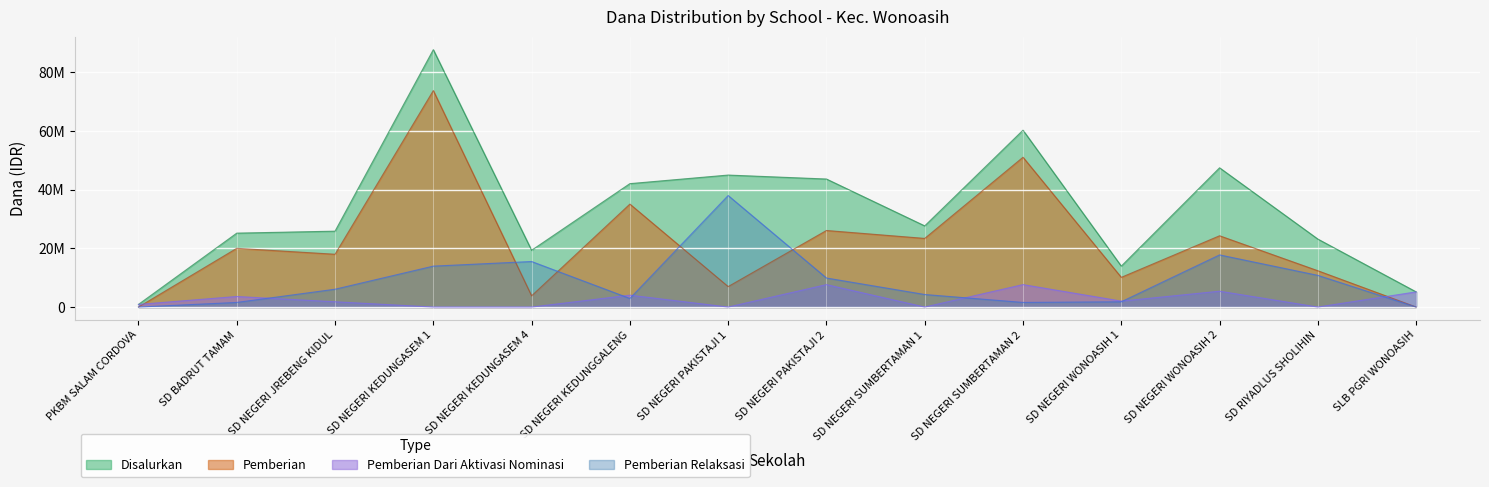

How many values in the Pemberian Relaksasi series are below 6075000?

7